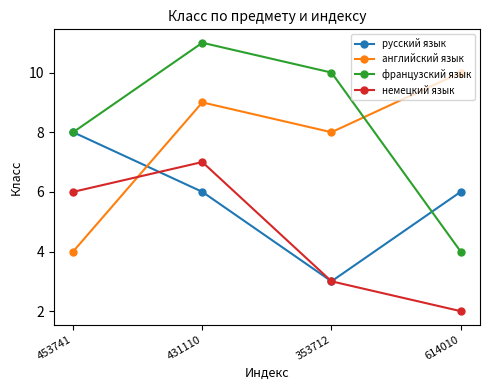

Which series changed the most between 453741 and 614010?

английский язык